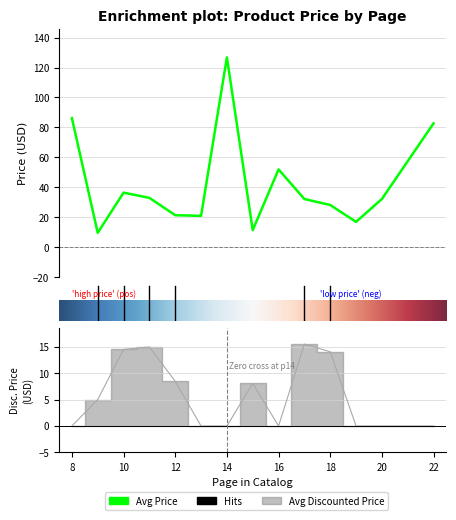

How many interior local valleys does the Avg Discounted Price series have?

1